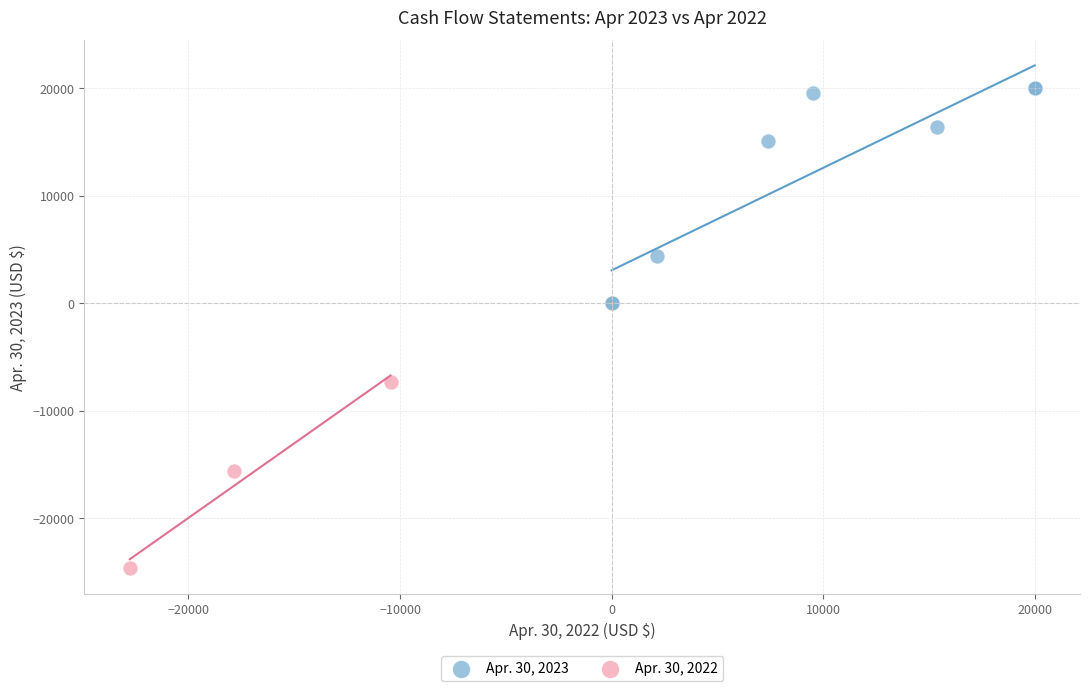

Which series reaches the maximum Y coordinate?

Apr. 30, 2023